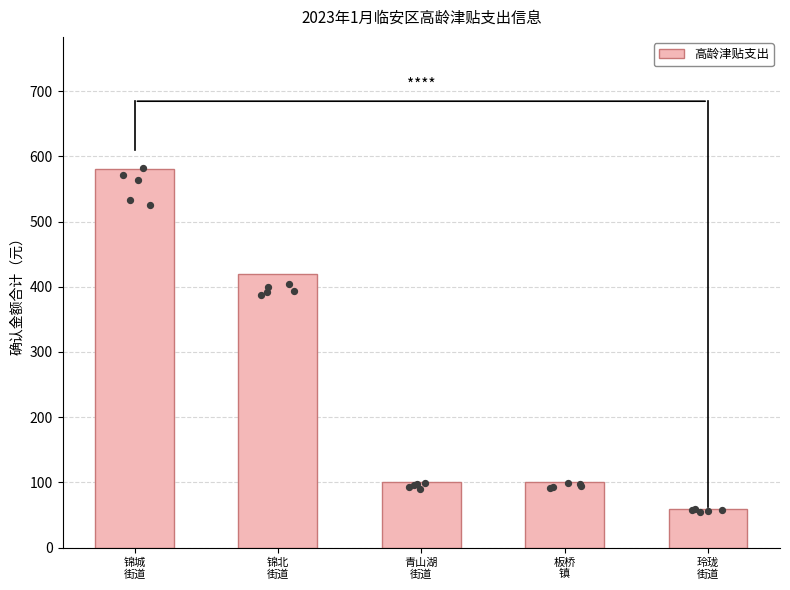

Approximately how many times larger is the value at 玲珑
街道 compared to 青山湖
街道?

0.6